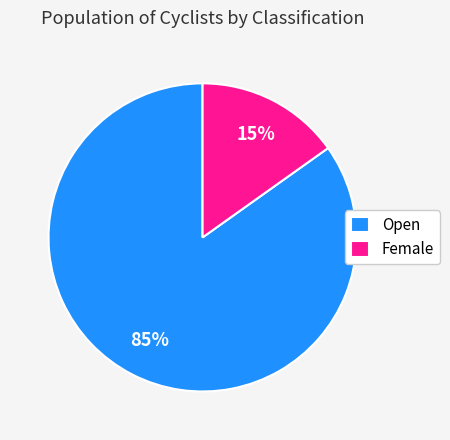

Which category has the biggest portion of the pie?

Open